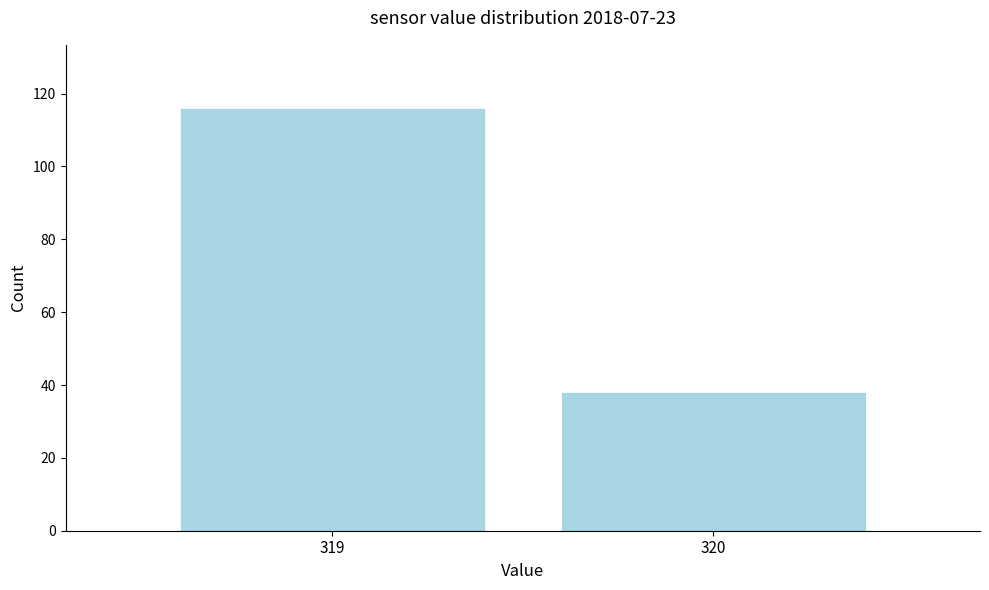

Reading left to right, transcribe all the data shown in this chart.

319=116	320=38